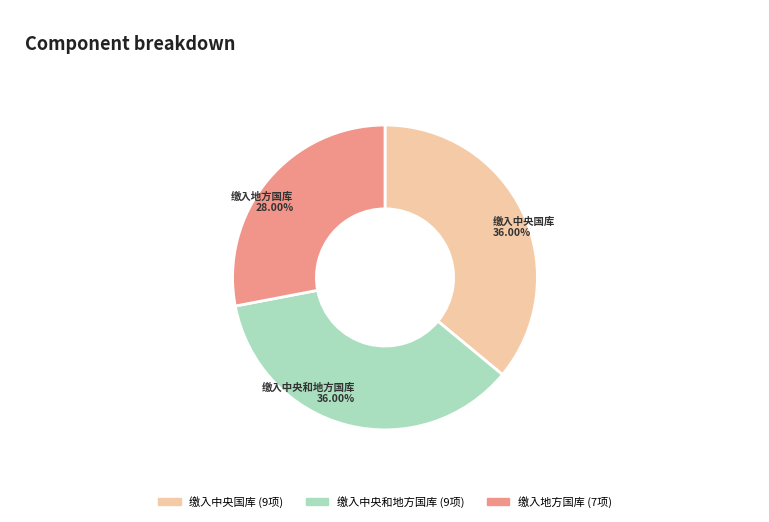

What percentage is the 缴入地方国库 slice, to the nearest percent?

28%